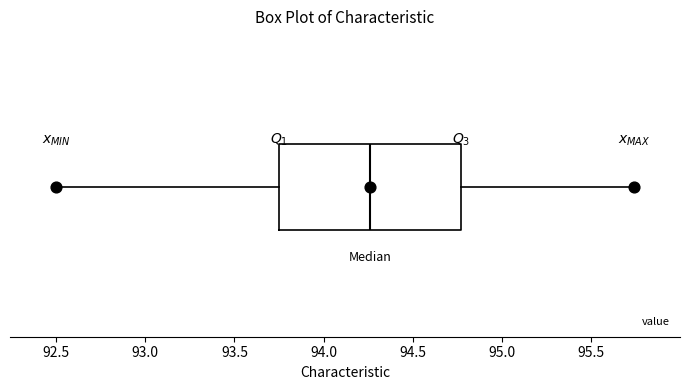

Read this box plot against the x-axis: the position of the median line, the range covered by the box, and the ends of both whiskers. The values are not printed on the chart, so give them approximately, as read against the axis.

median 94.25, box 93.75 to 94.75, whiskers 92.50 to 95.75